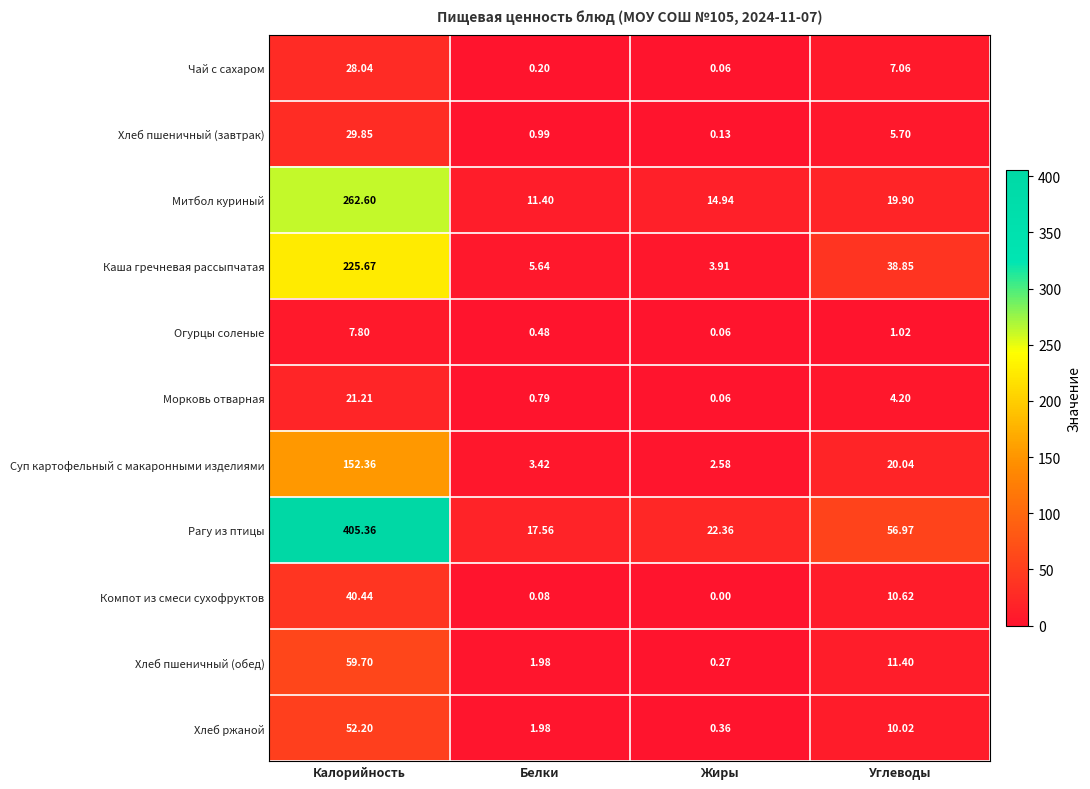

Which series has the largest total across all categories?

Рагу из птицы